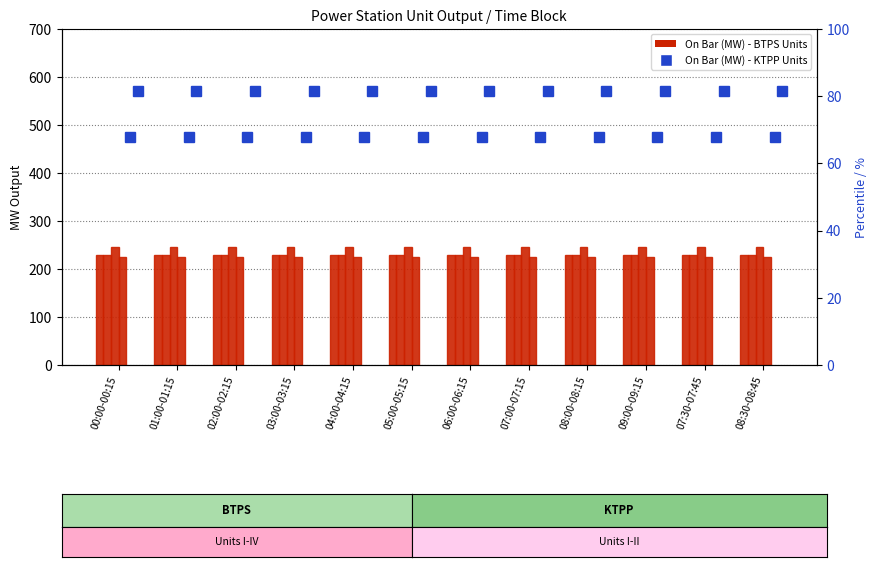

Is it true that KTPP UNIT-II On Bar equals 246 at 09:00-09:15?

False